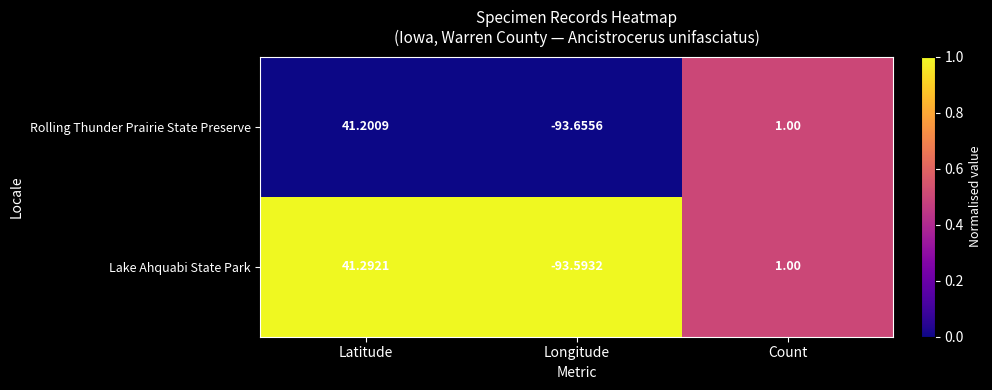

Rank the series by their average value, from highest to lowest.

Lake Ahquabi State Park, Rolling Thunder Prairie State Preserve